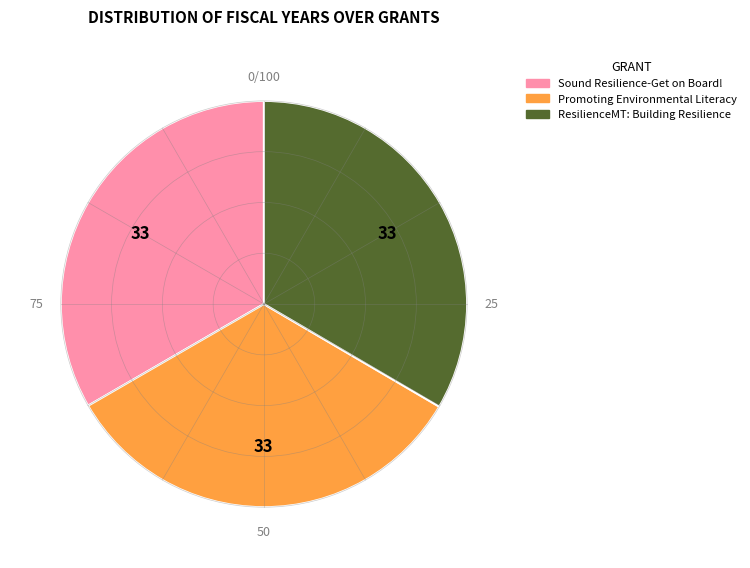

How many slices are in this pie chart?

3